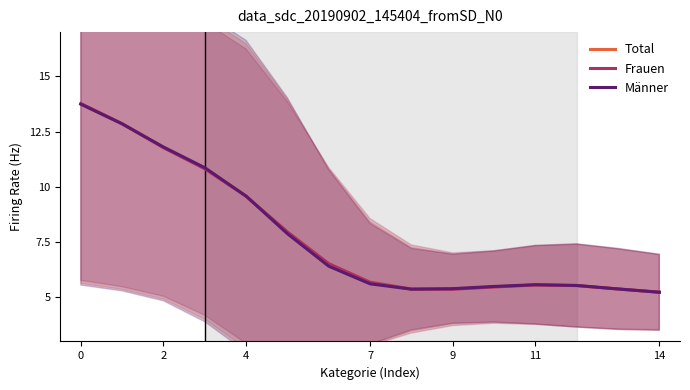

At which label is Frauen closest to 9?

4